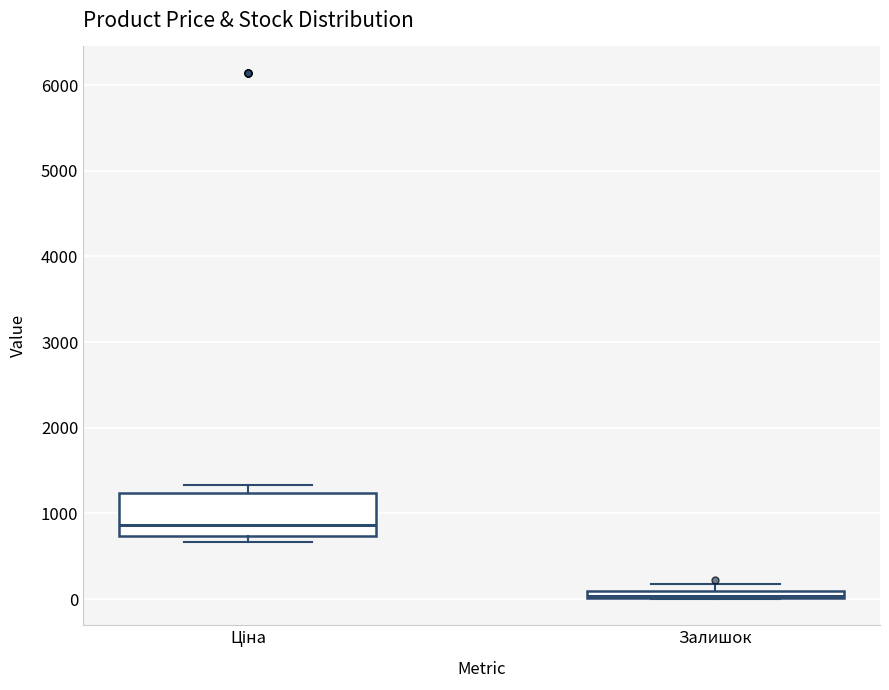

Where is the upper edge of the box for Ціна on the y-axis? The values are not printed on the chart, so give them approximately, as read against the axis.

1200